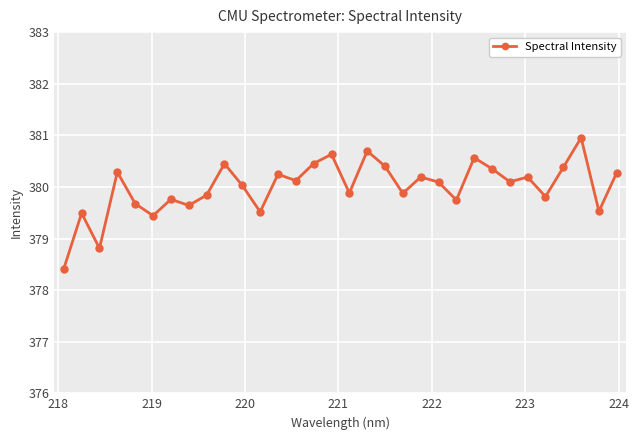

What is the difference between the maximum and minimum values?

2.5